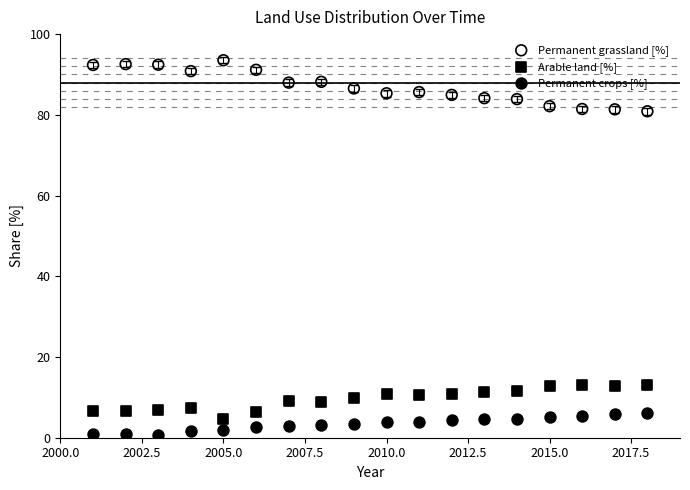

What is the X range (max minus min) for the scatter plot?

17.0